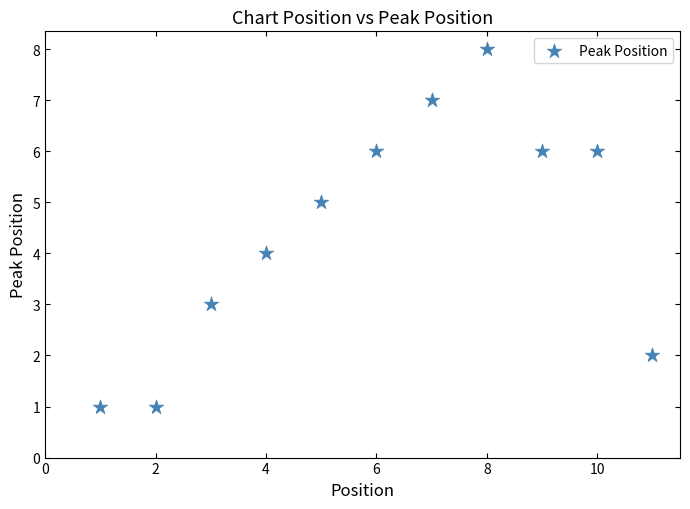

What is the range of Y values (max minus min)?

7